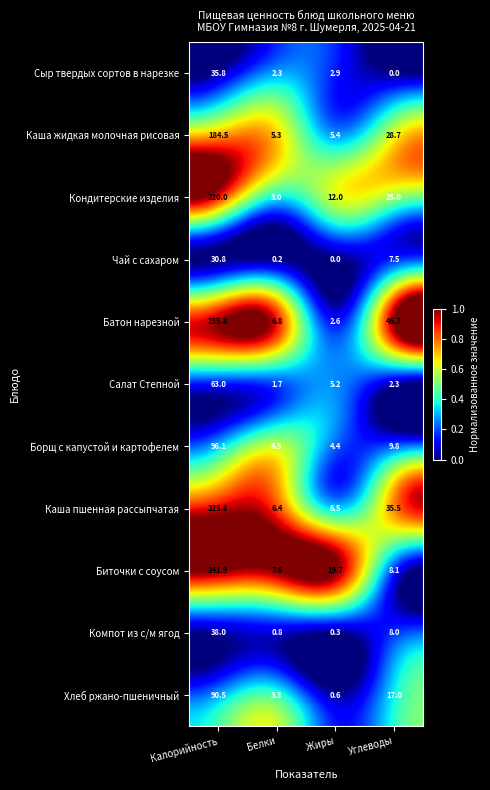

Count the number of categories in the chart.

4